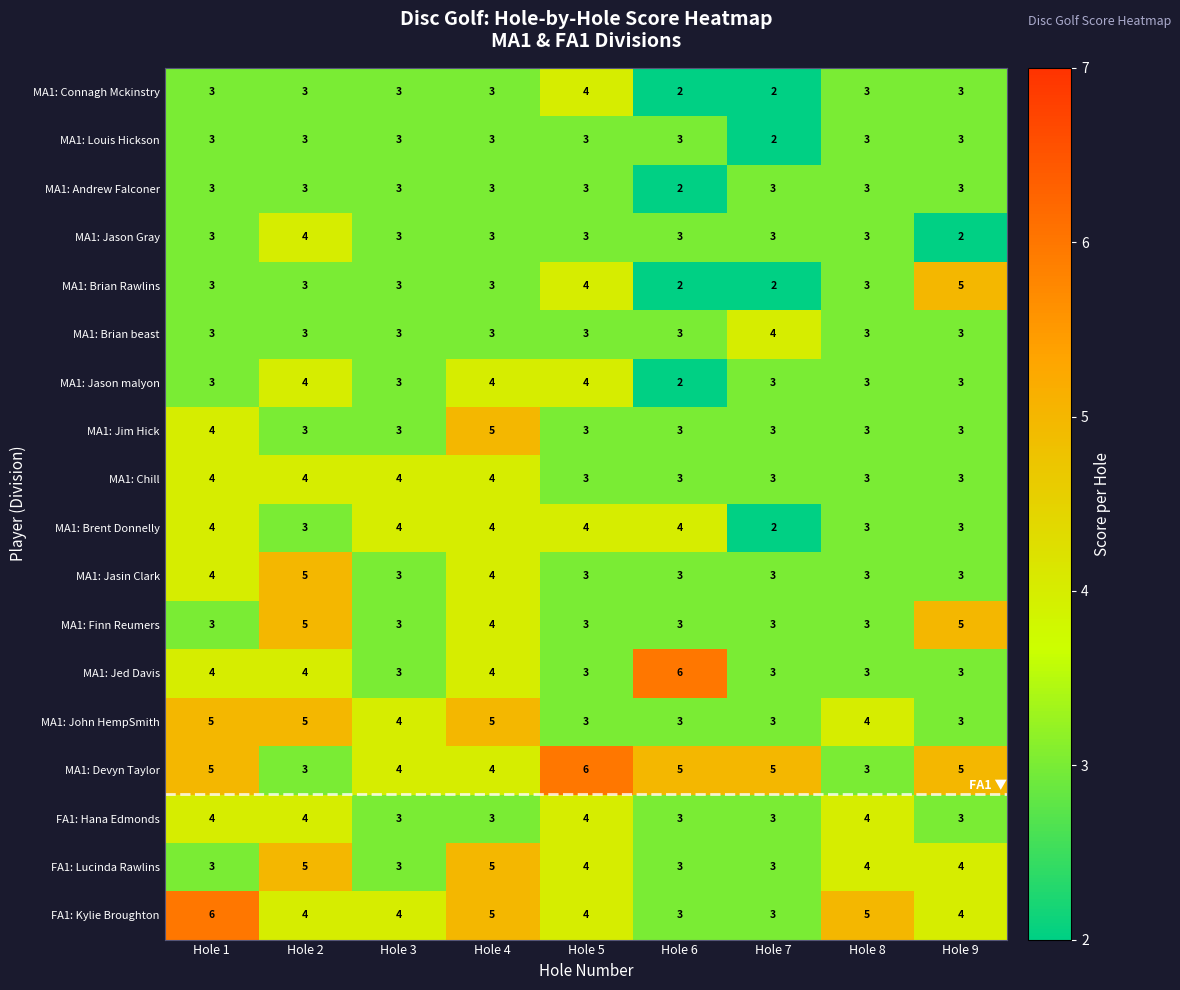

What is the difference between the highest and lowest values at Hole 5?

3